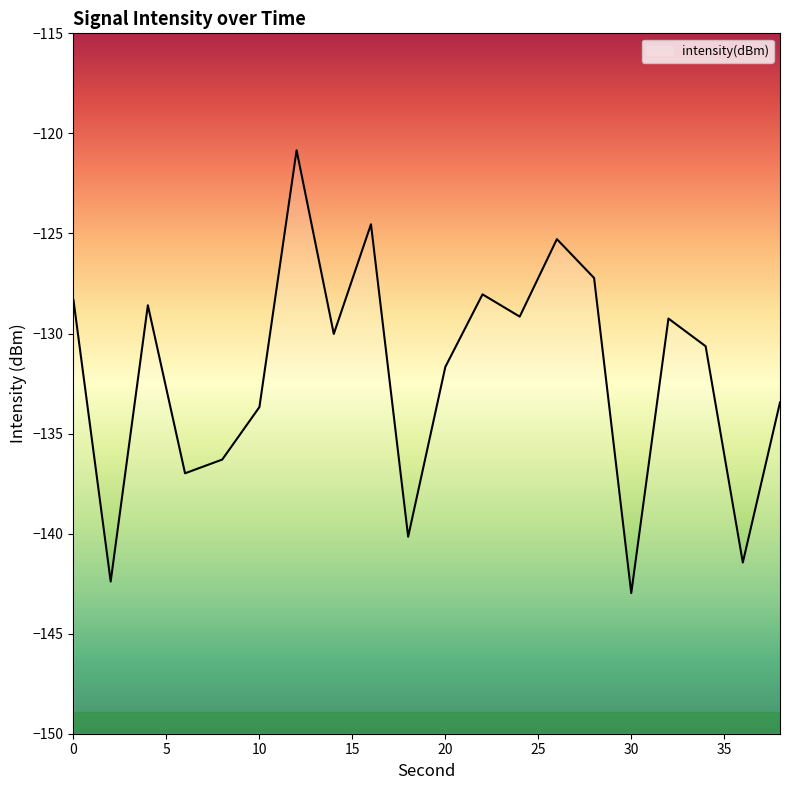

Reading right to left, list all the values displayed in this chart.

-133.4	-141.4	-130.6	-129.3	-143.0	-127.2	-125.3	-129.2	-128.0	-131.7	-140.2	-124.5	-130.0	-120.8	-133.7	-136.3	-137.0	-128.6	-142.4	-128.3